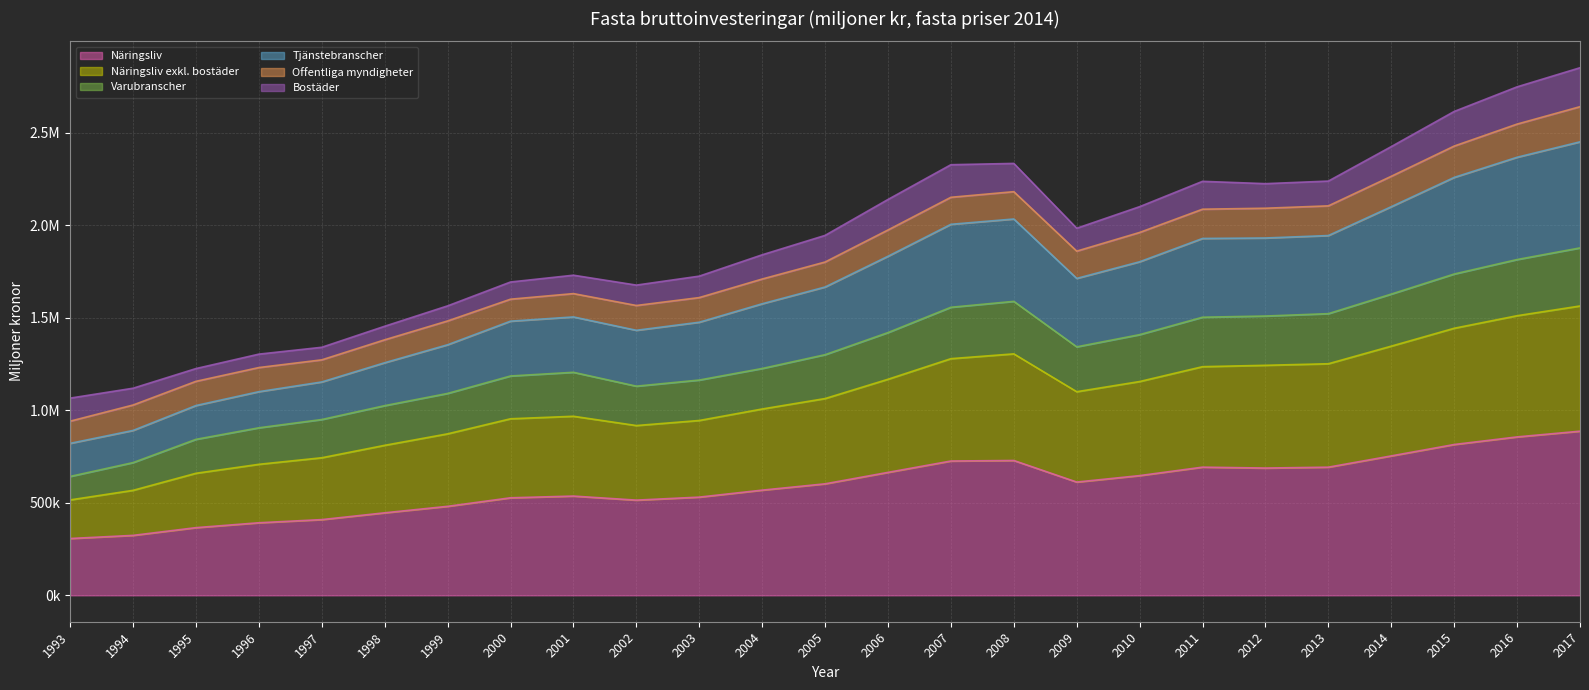

The value of Näringsliv exkl. bostäder at 2005 is 1903765.9. True or false?

False